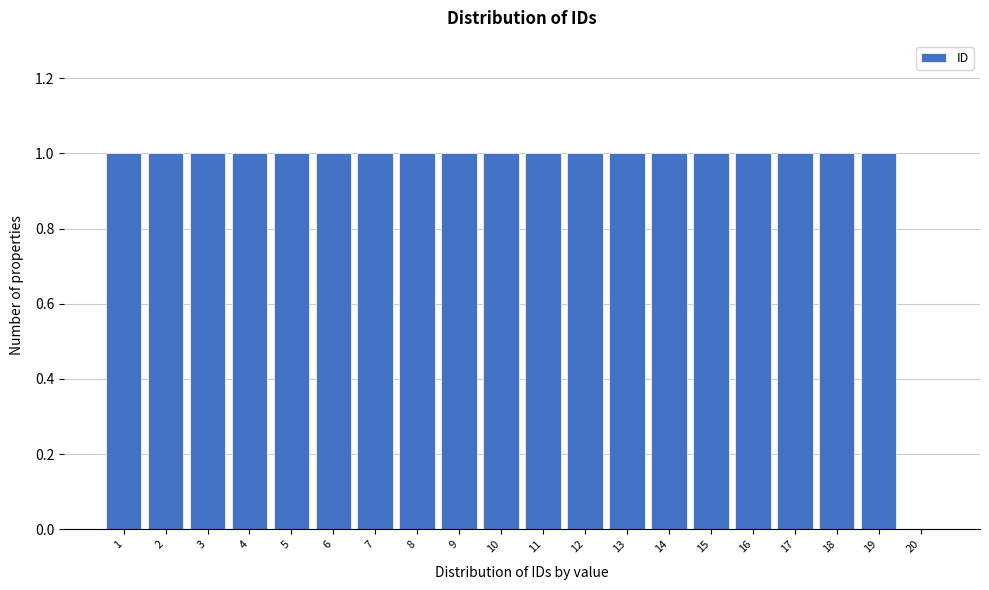

How tall is the bar that spans 4.5 to 5.5 on the x-axis? The values are not printed on the chart, so give them approximately, as read against the axis.

1